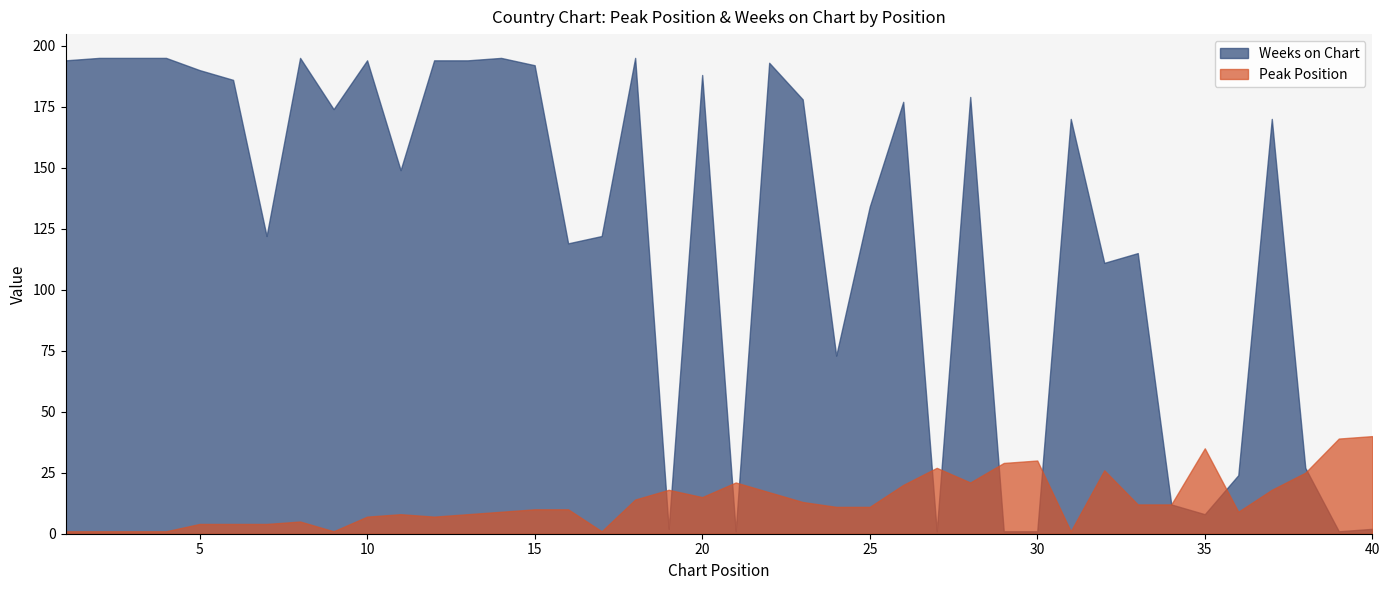

Which series has the largest range (max minus min)?

Weeks on Chart